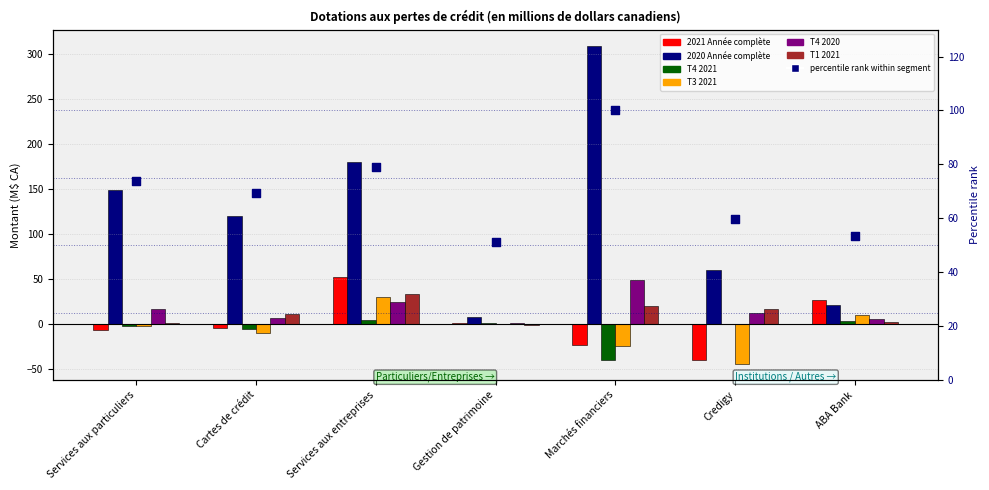

Which series has the widest spread of Y values?

2020 Année complète